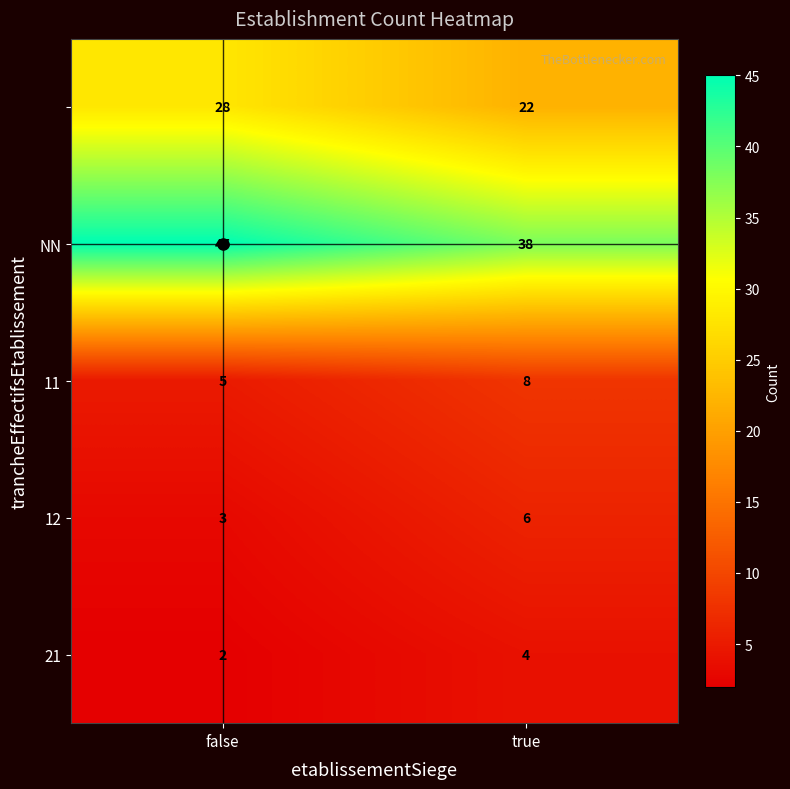

What is the spread (max minus min) of values at true?

34